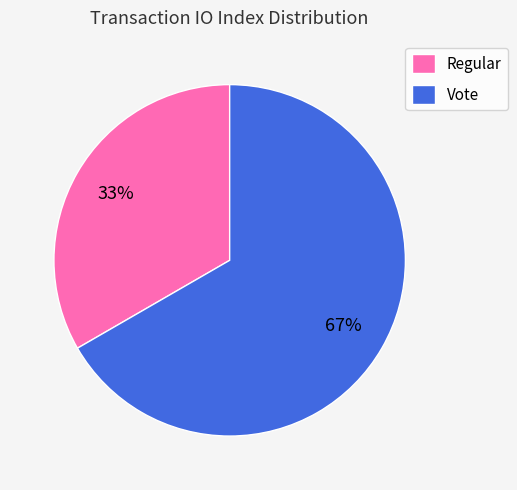

Rank the categories by value from highest to lowest.

Vote, Regular